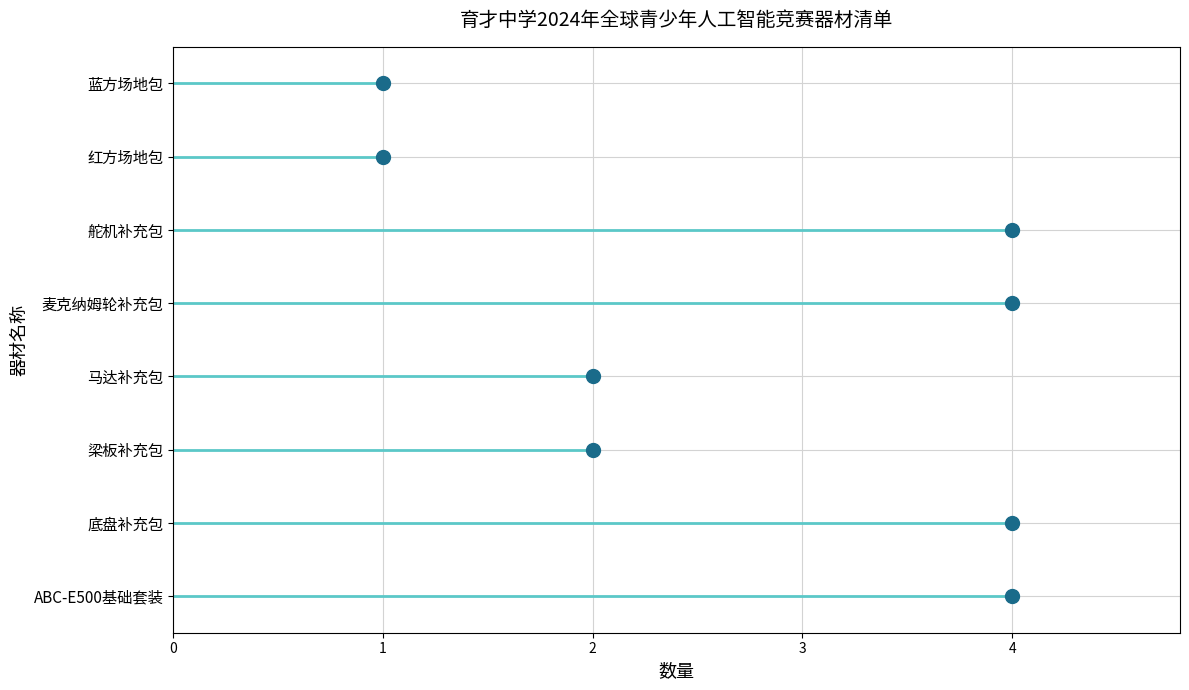

What is the change in value from 4 to 2?

+2